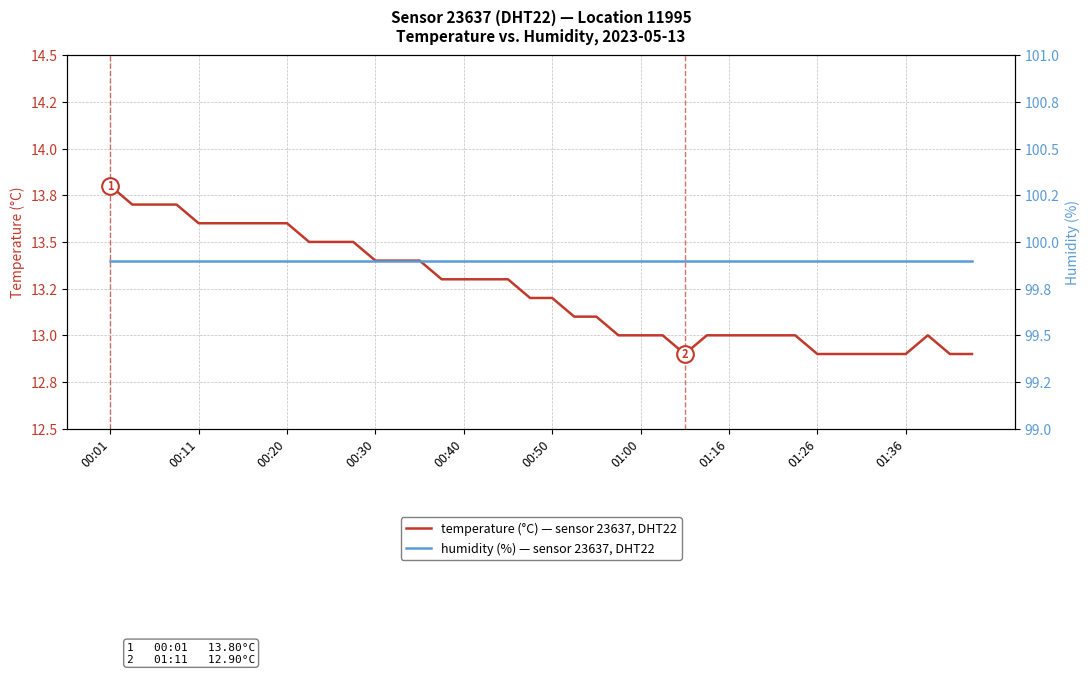

True or false: humidity has a value of 179.2 at 01:00.

False